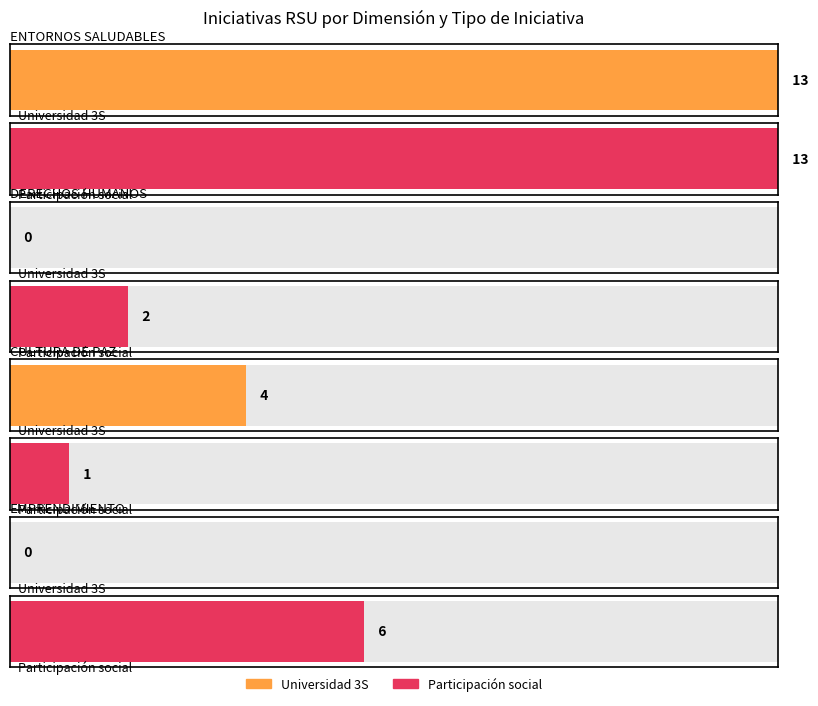

What position from the right is DERECHOS HUMANOS Y CIUDADANÍA?

2